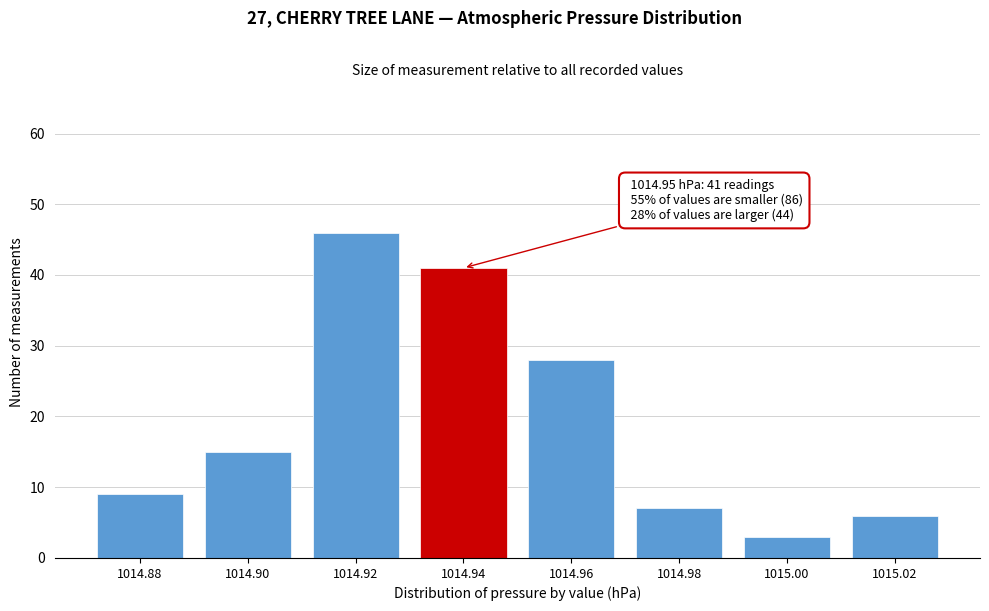

Reading left to right, transcribe all the data shown in this chart.

9	15	46	41	28	7	3	6